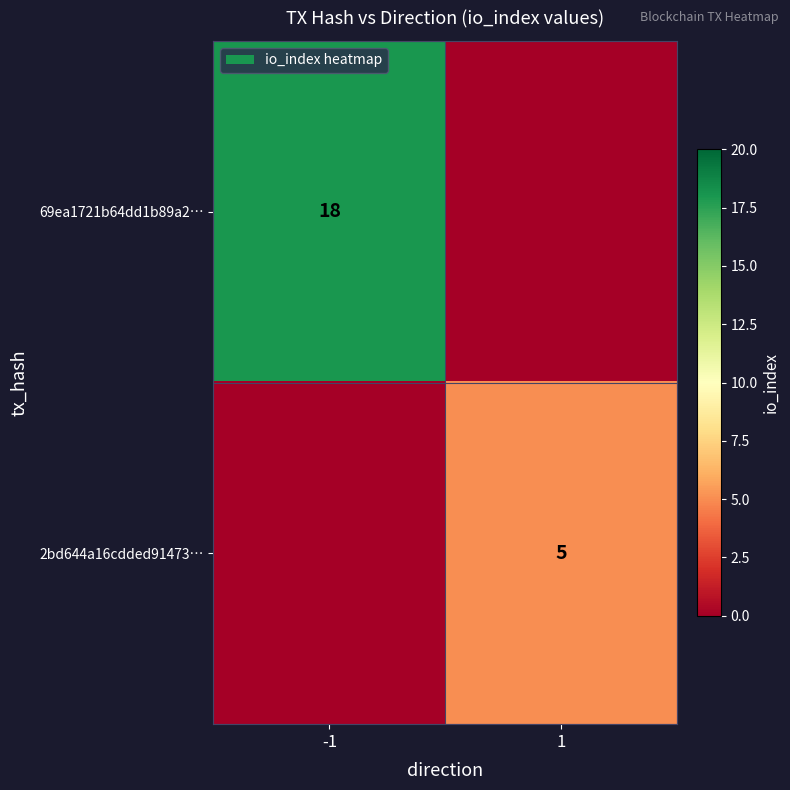

Is the value of 2bd644a16cdded91473… at 1 greater than the value of 69ea1721b64dd1b89a2… at -1?

No